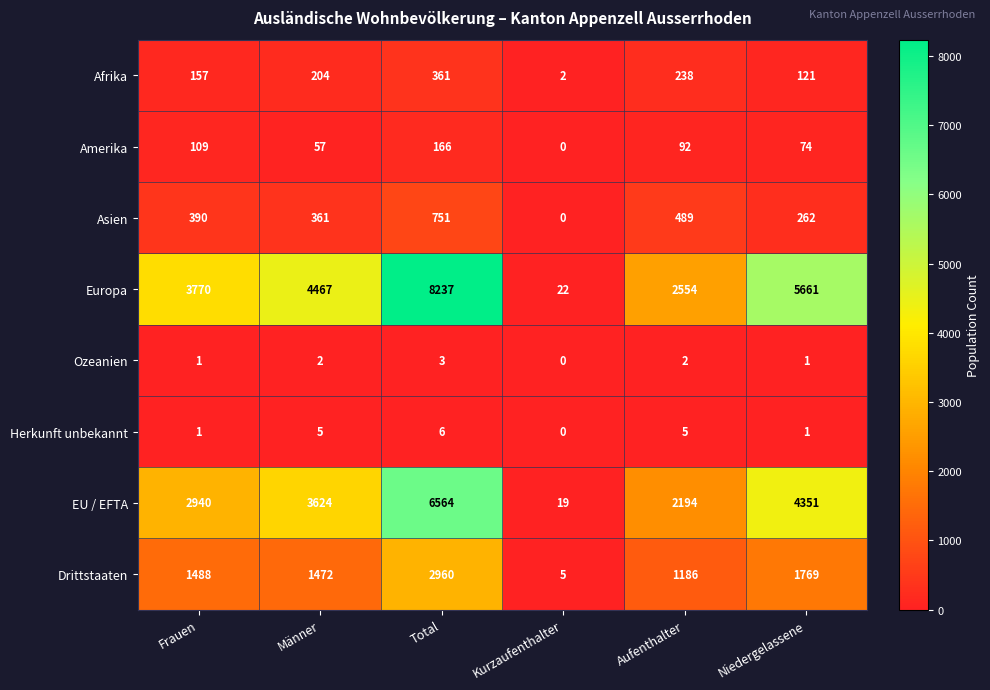

What is the difference between the highest and lowest values at Niedergelassene?

5660